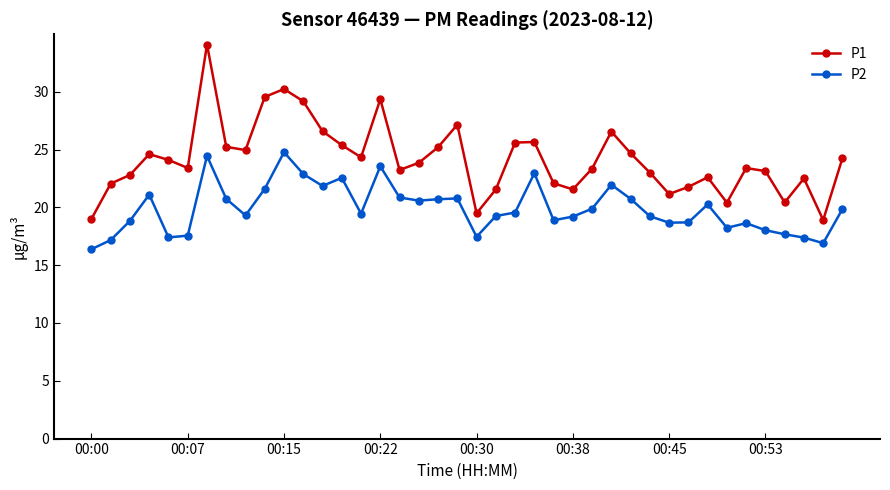

Rank the series by their average value, from highest to lowest.

P1, P2